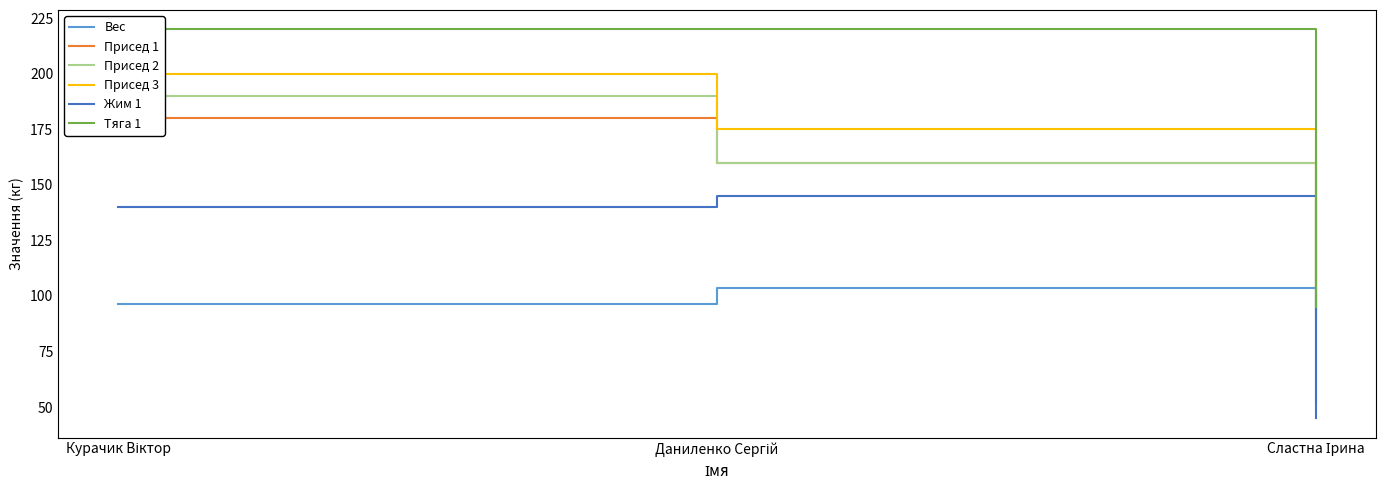

What is the average value of the Присед 1 series?

143.3